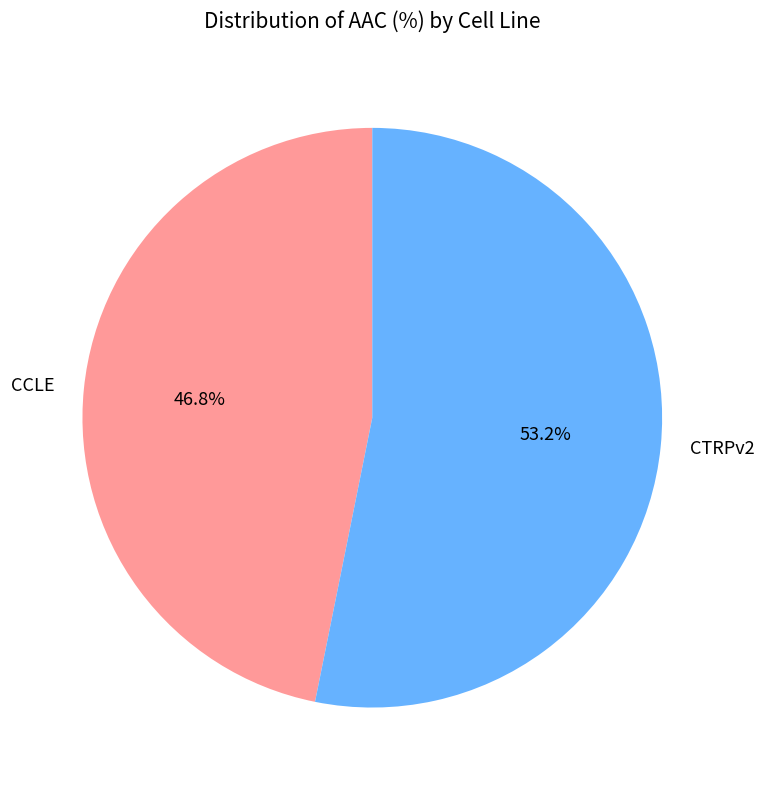

To the nearest percent, what portion does CCLE represent?

47%